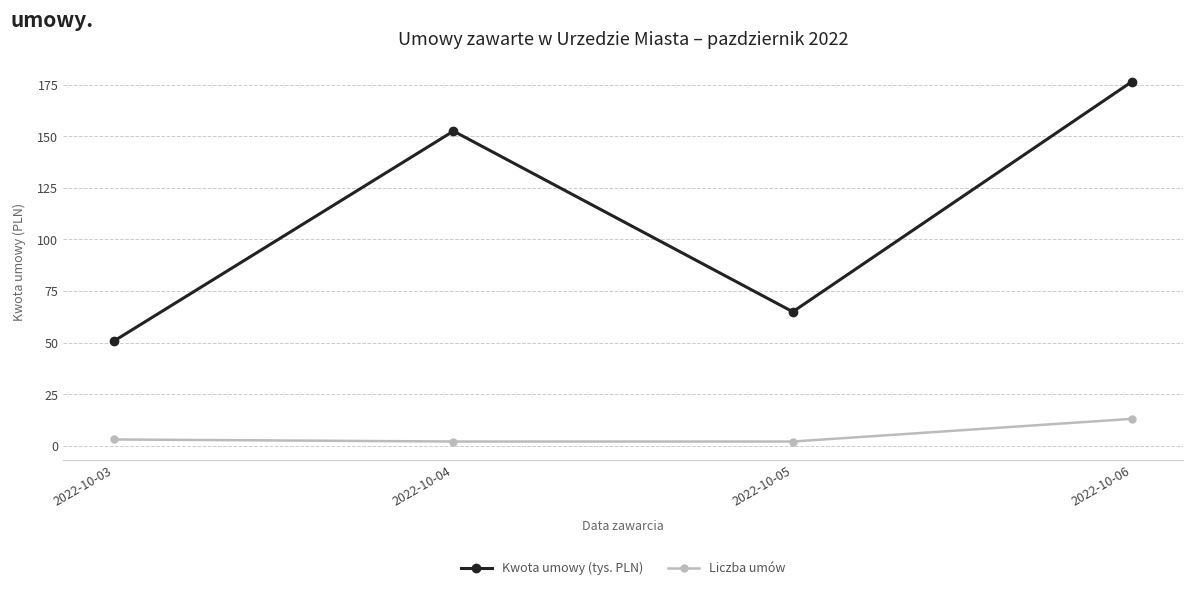

What is the value of the Liczba umów point at the 2nd from the left?

2.0